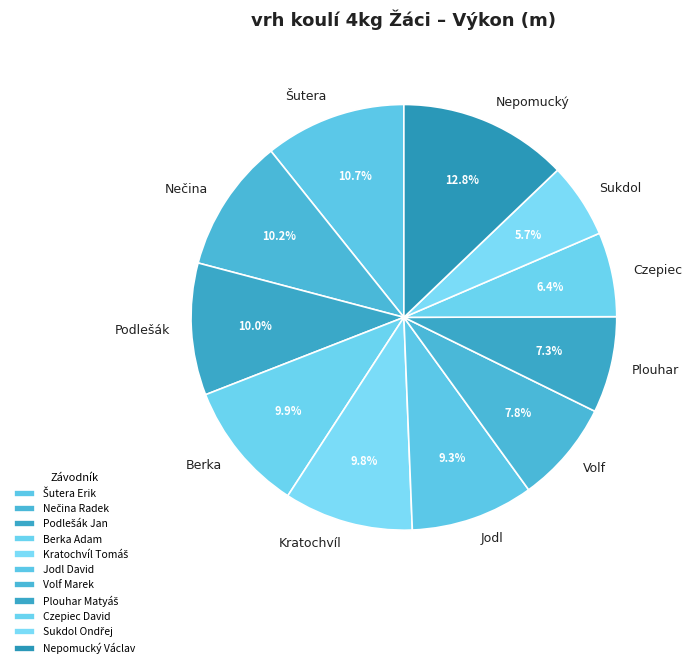

How many segments does this pie chart have?

11